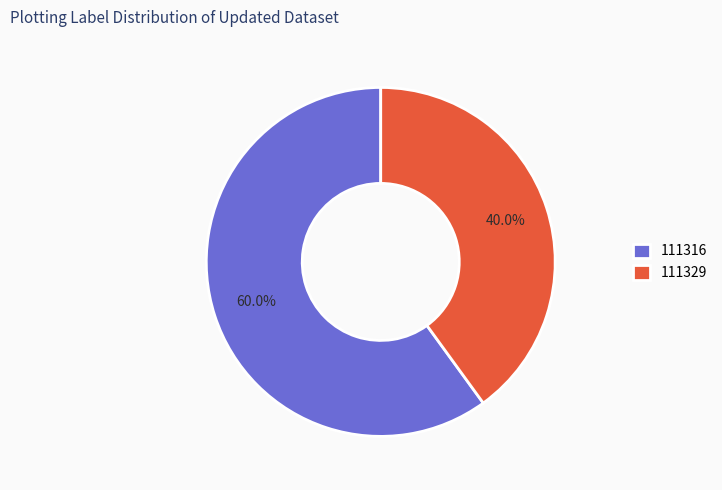

To the nearest percent, what is the difference between the 111316 and 111329 slice percentages?

20%